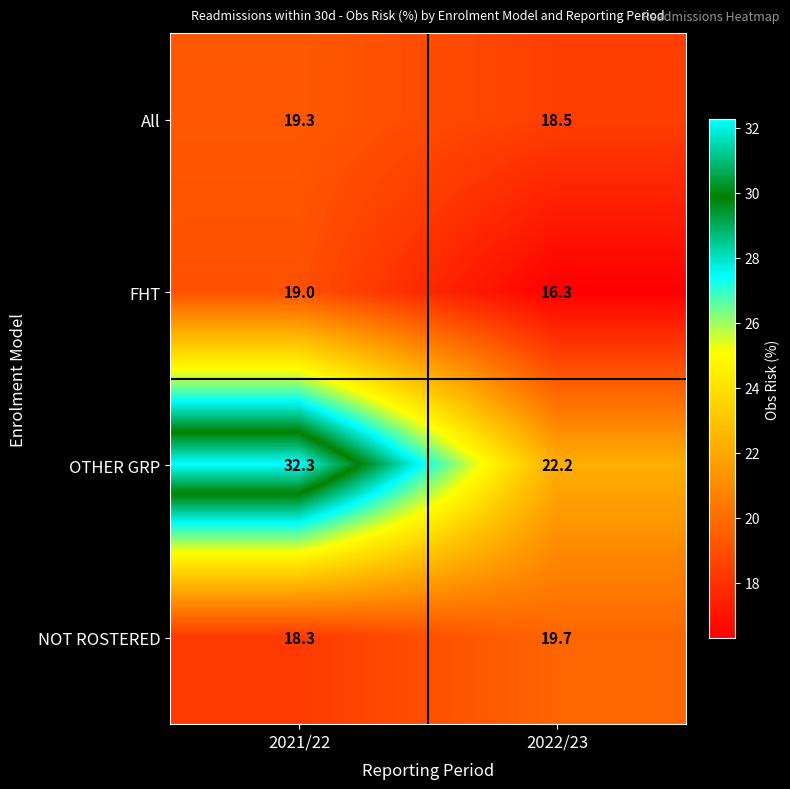

Is the value of All at 2022/23 greater than the value of OTHER GRP at 2021/22?

No